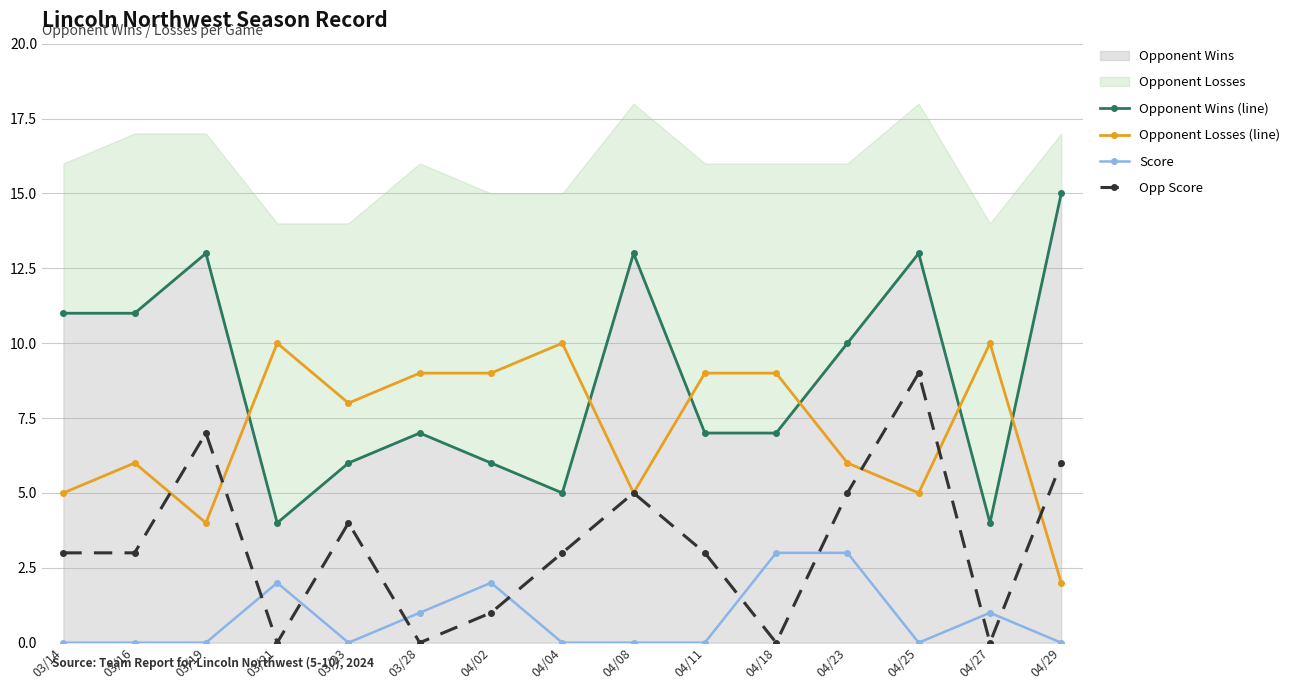

What is the sum of the Opp Score values at 03/21 and 04/25?

9